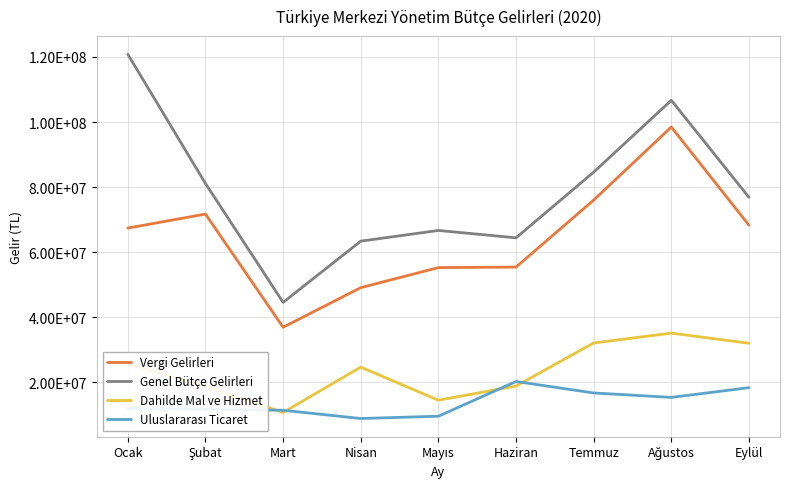

The Dahilde Mal ve Hizmet series shows 24717661 at Nisan. True or false?

True